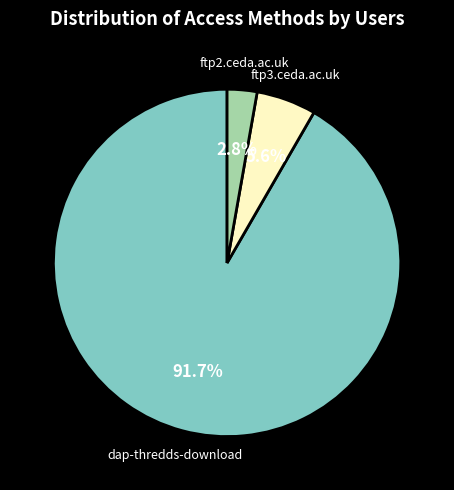

Which category has the smallest portion of the pie?

ftp2.ceda.ac.uk